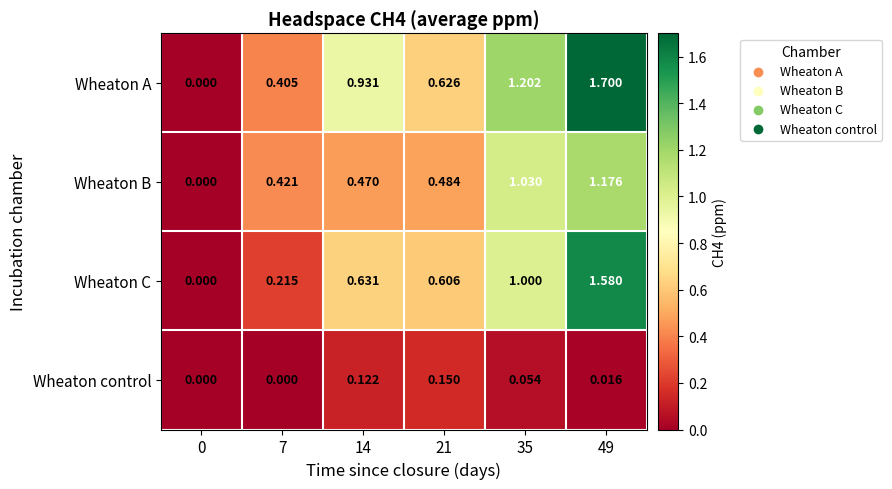

Which series has the largest range (max minus min)?

Wheaton A